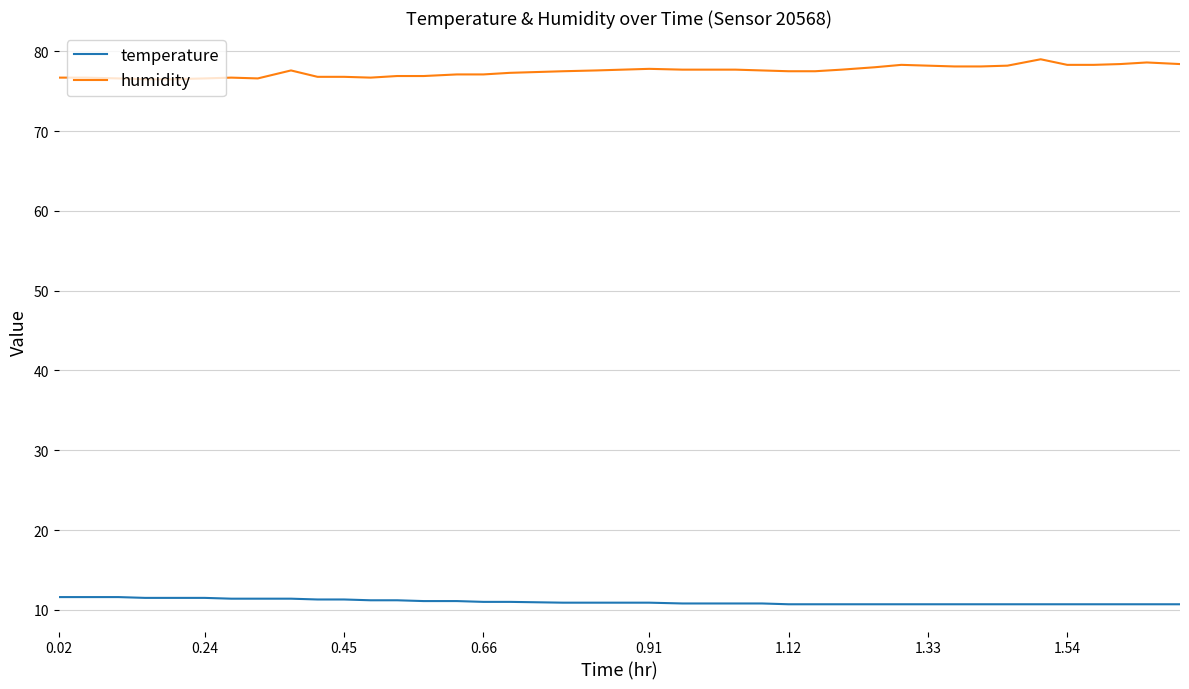

List the series in order of their peak value, lowest first.

temperature, humidity